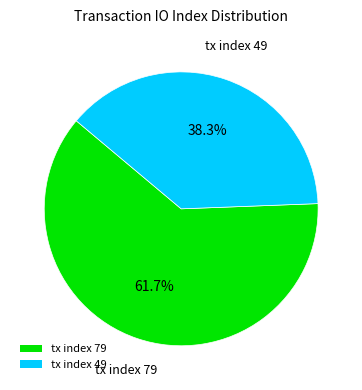

What is the largest slice in the pie chart?

tx index 79